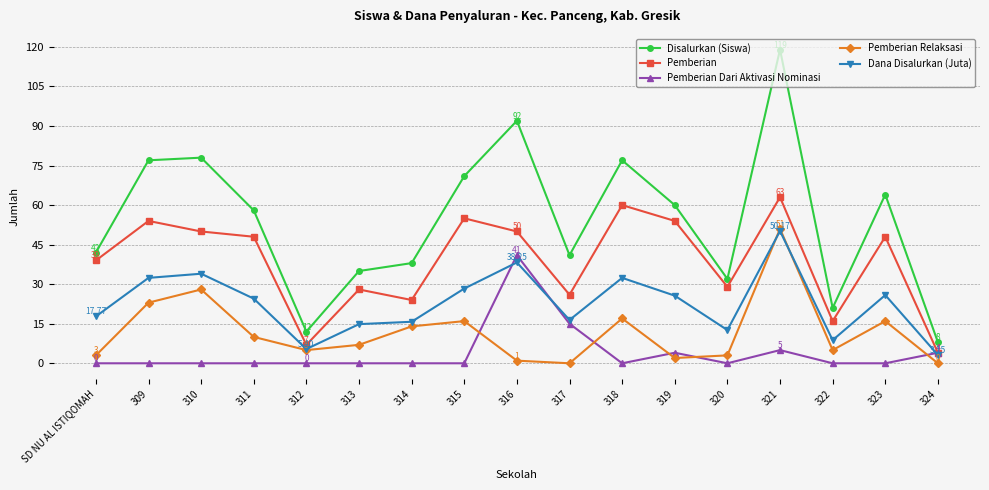

The Dana Disalurkan (Juta) series shows 32.4 at 309. True or false?

True